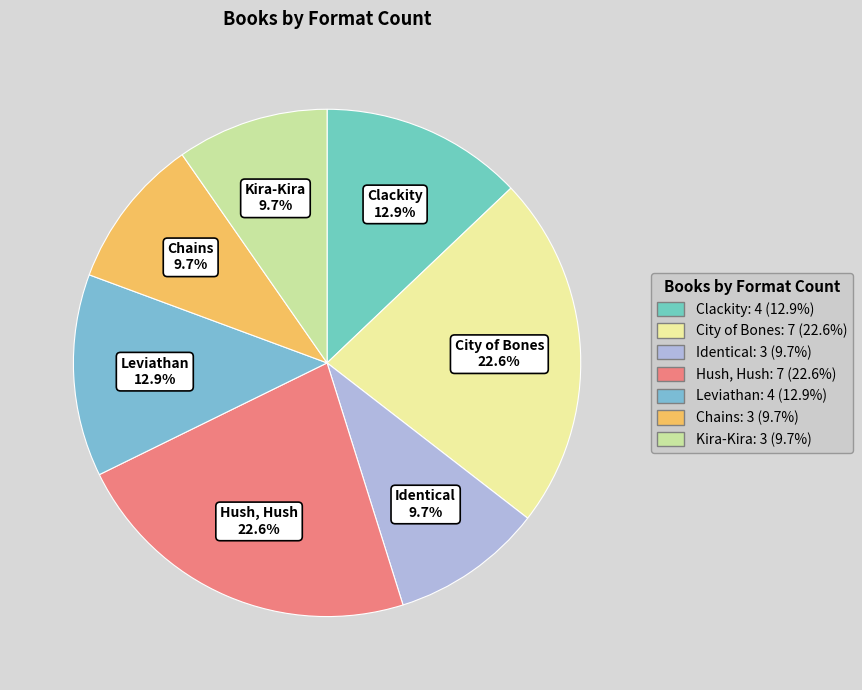

To the nearest percent, what portion does City of Bones represent?

23%